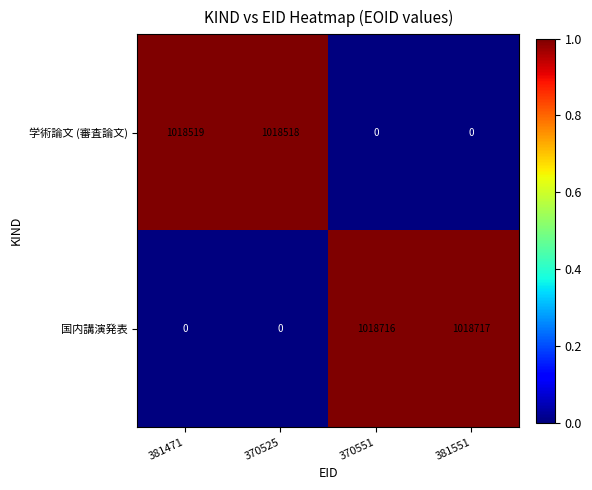

The value of 国内講演発表 at 370551 is 322015. True or false?

False